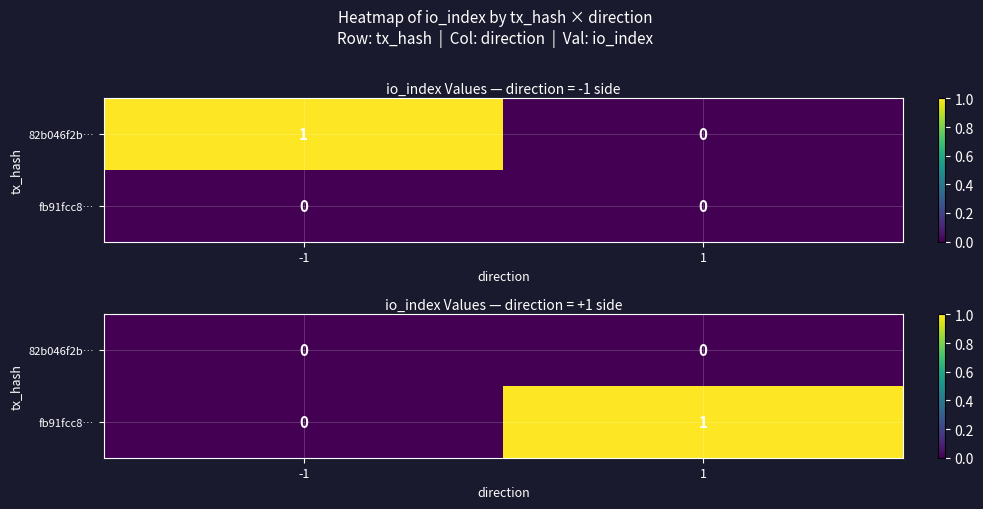

Count the number of categories in the chart.

2